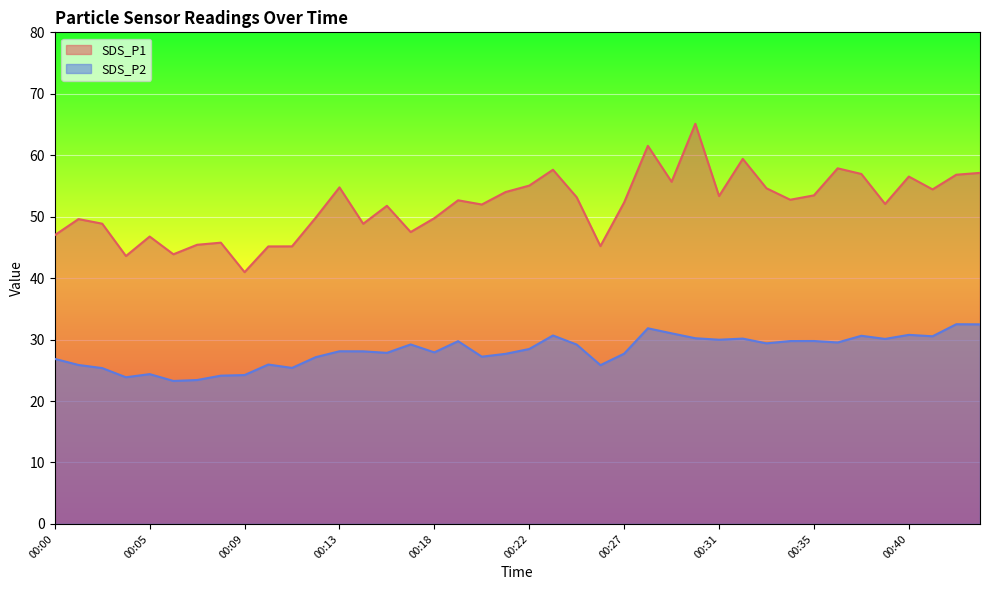

True or false: SDS_P2 and SDS_P1 intersect in this chart.

False